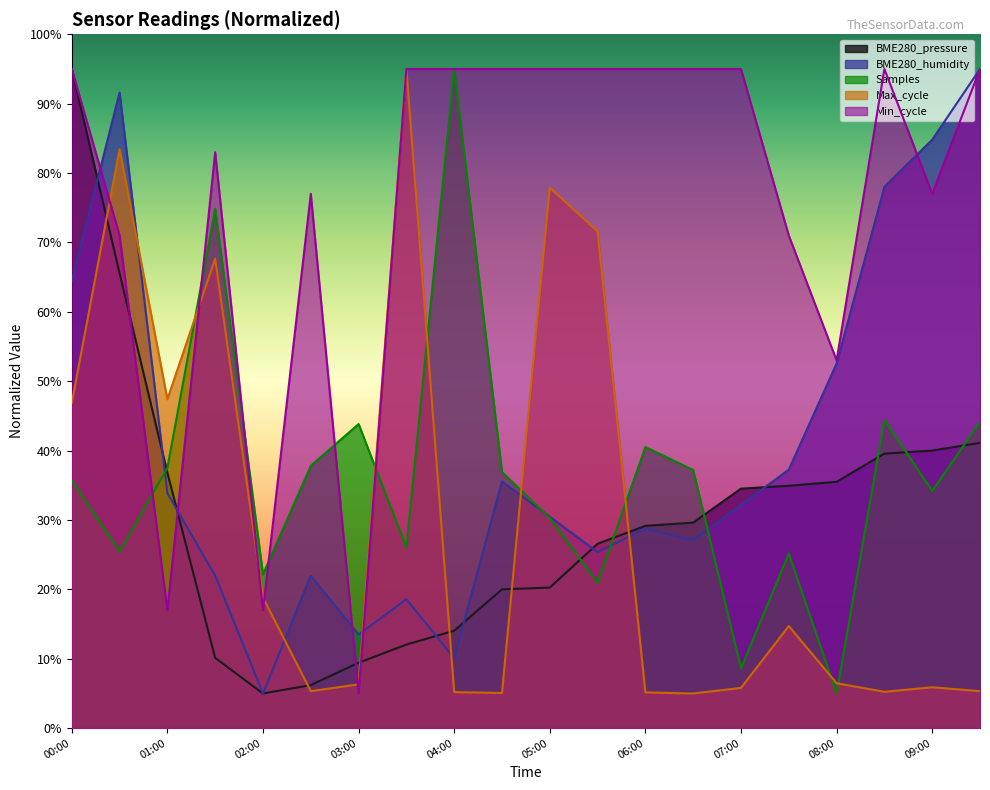

What is the maximum value shown in the chart?

95.0